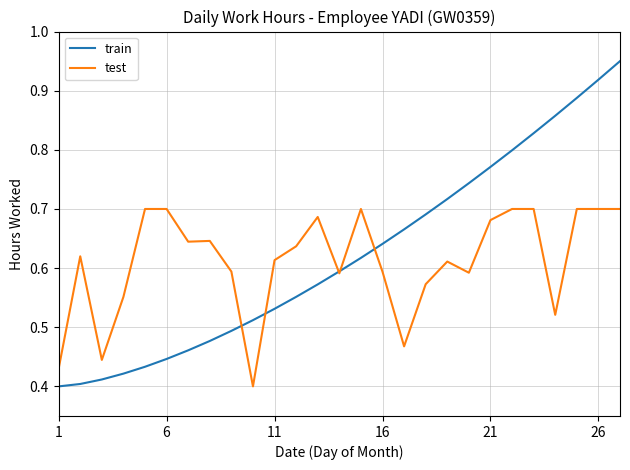

How many distinct data groups are displayed?

2